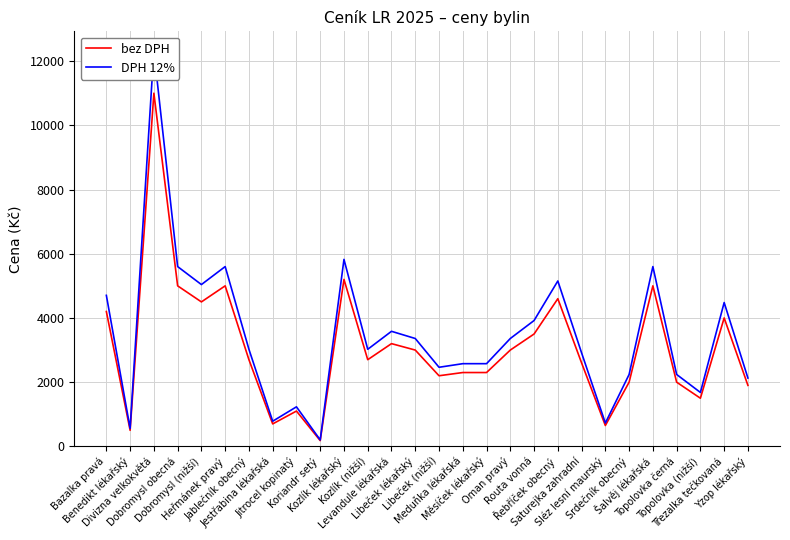

What is the approximate value of DPH 12% at Měsíček lékařský, to the nearest 100?

2600